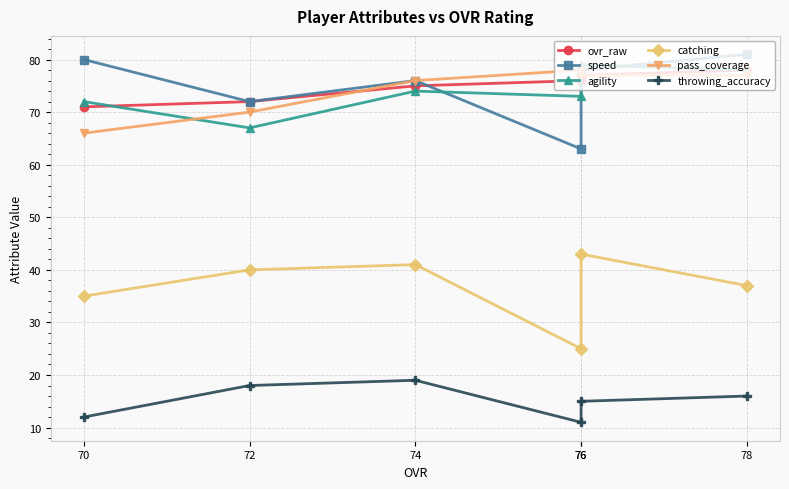

How many interior local peaks does the pass_coverage series have?

1